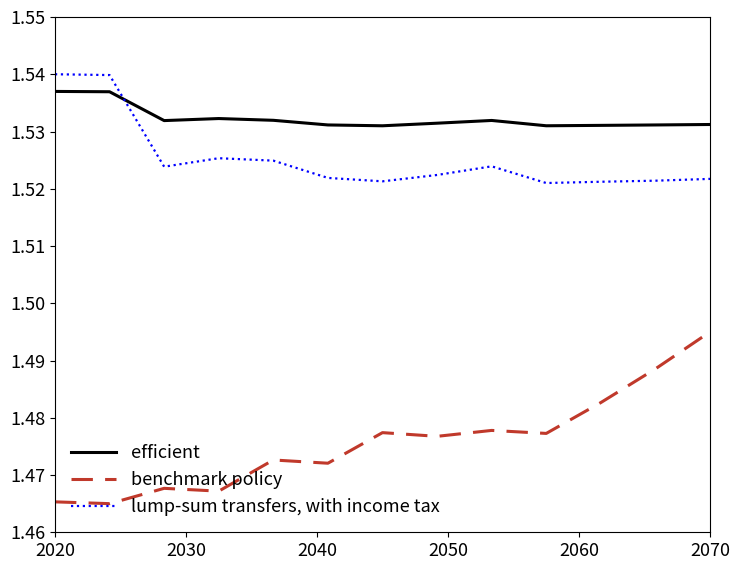

True or false: benchmark policy and lump-sum transfers, with income tax intersect in this chart.

False